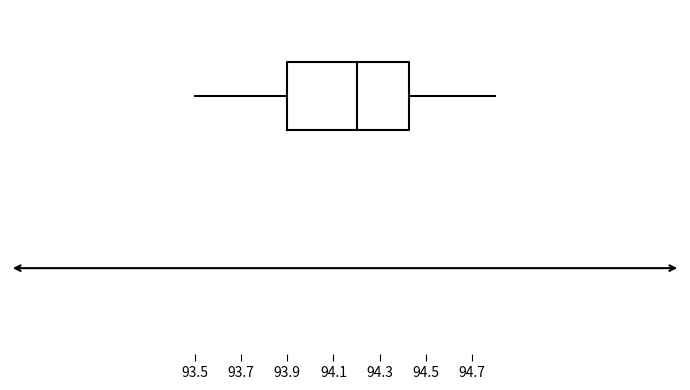

Transcribe this box plot: give where the median line is, the range the box spans, and where the two whiskers end, as read against the x-axis. The values are not printed on the chart, so give them approximately, as read against the axis.

median 94.20, box 93.90 to 94.42, whiskers 93.50 to 94.80